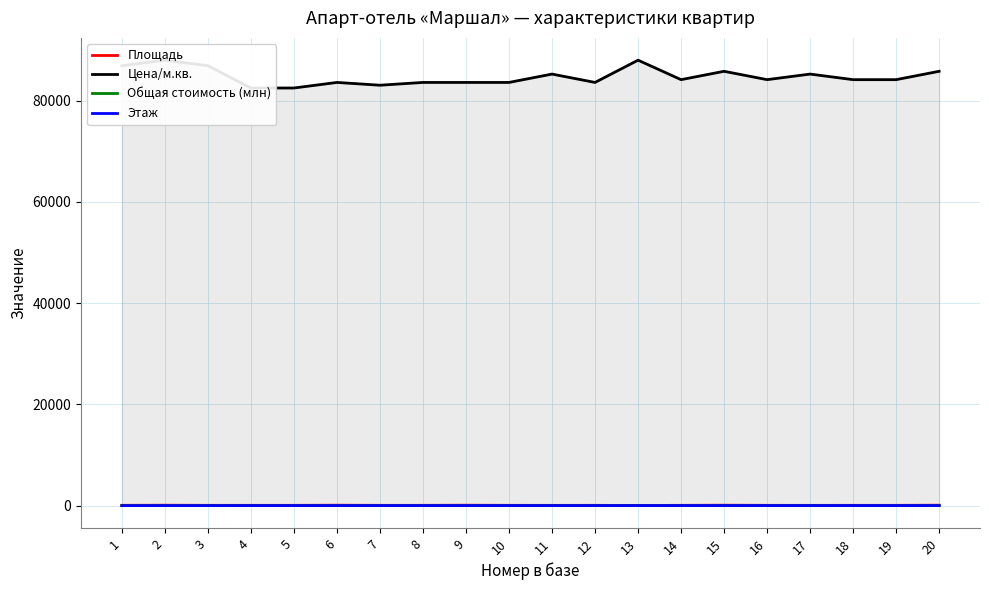

Which label corresponds to the smallest value in the chart?

13